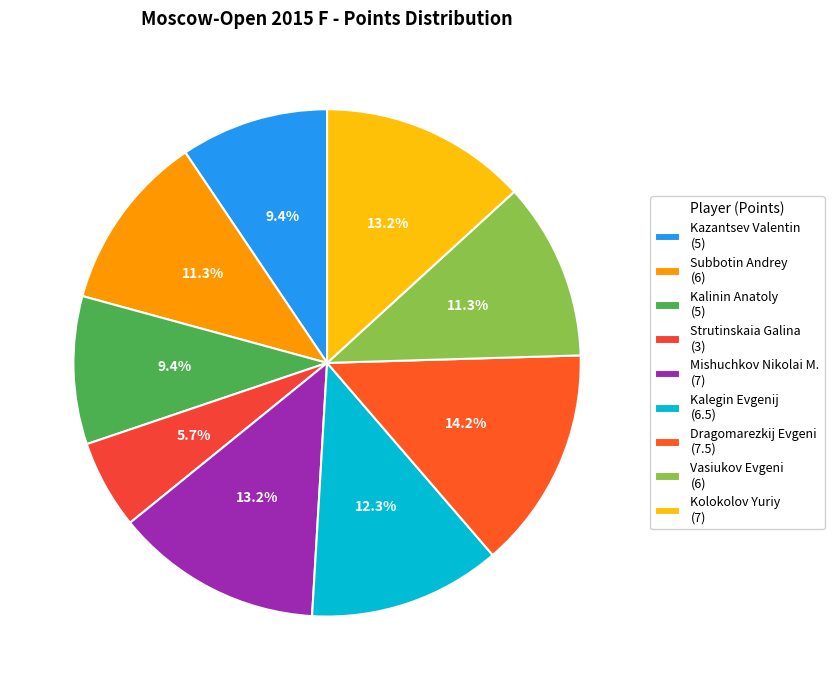

True or false: Strutinskaia Galina accounts for 6% of the total.

True